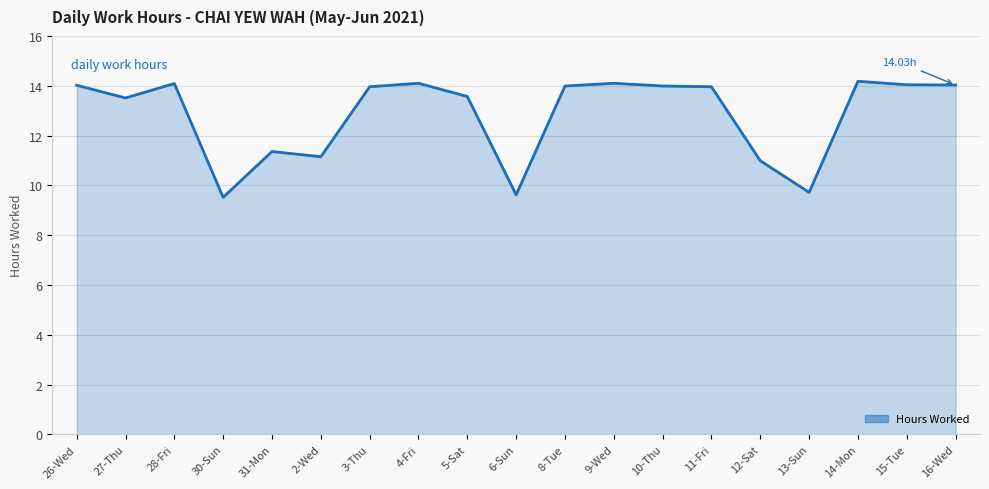

Approximately how many times larger is the value at 5-Sat compared to 14-Mon?

1.0